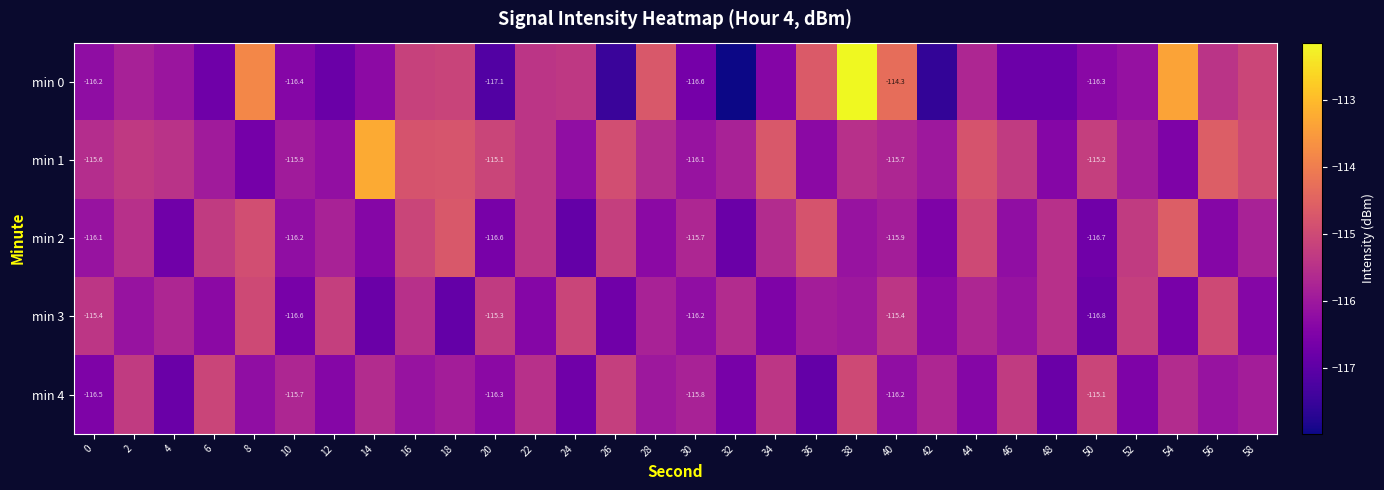

What is the total value across all series at 12?

-580.4